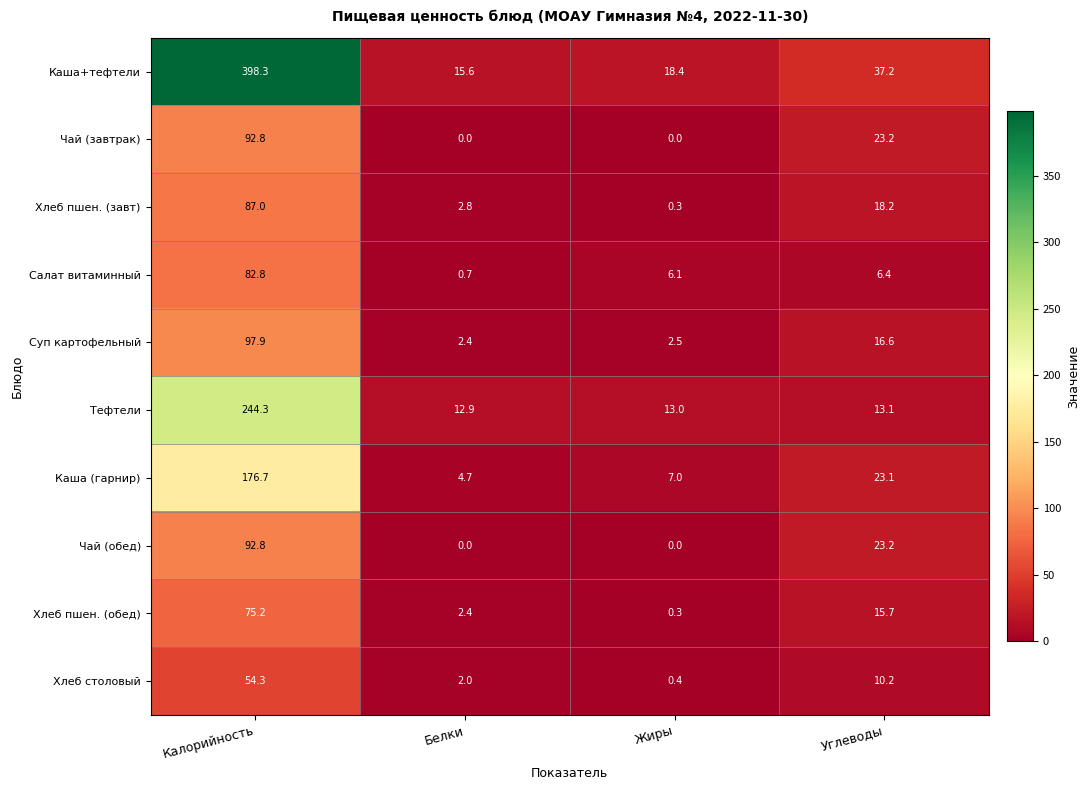

Which series has the largest range (max minus min)?

Каша+тефтели